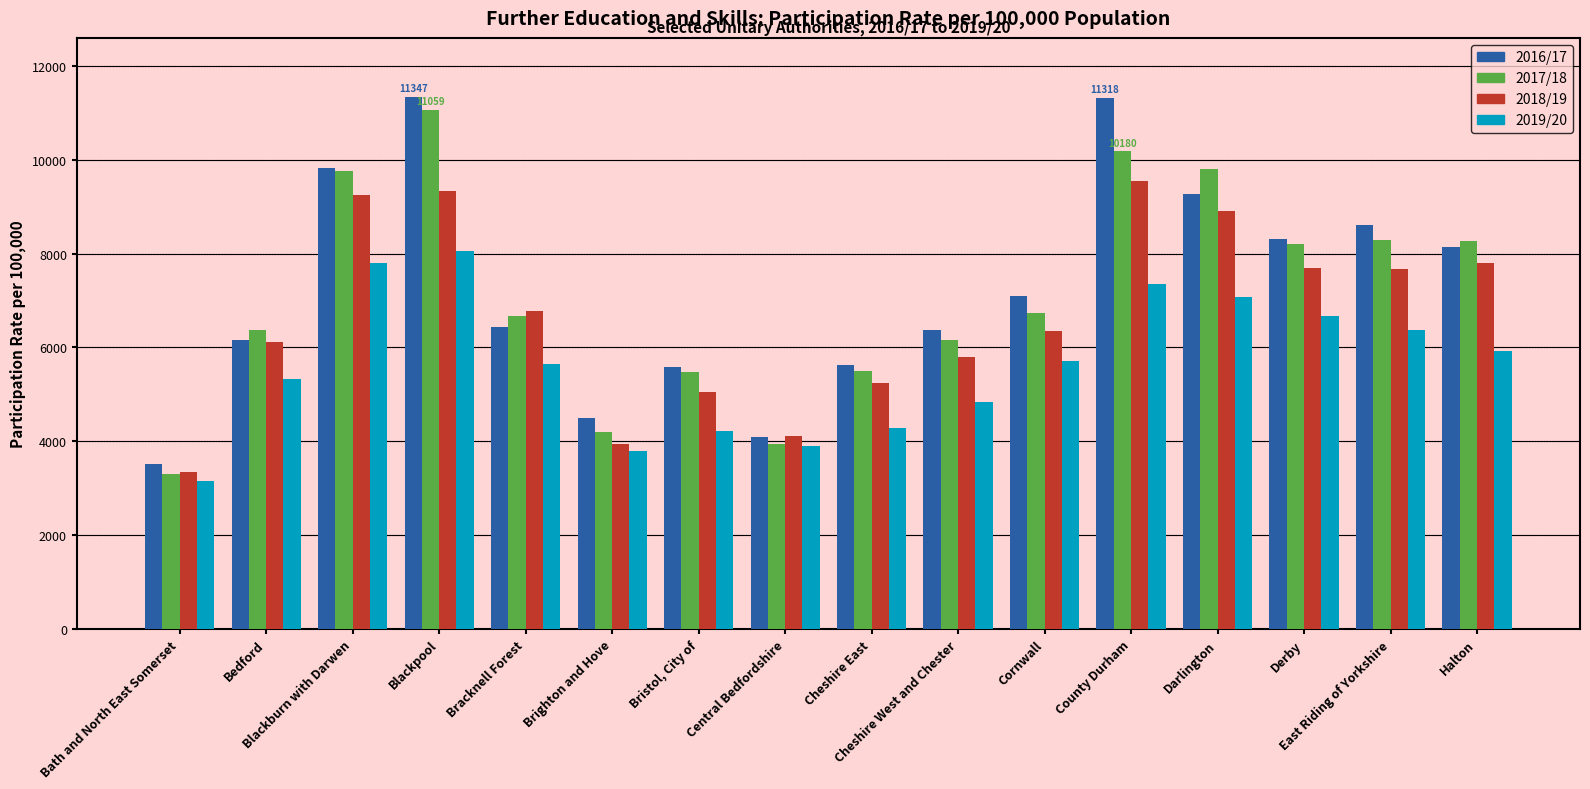

What is the highest value of the 2016/17 series?

11347